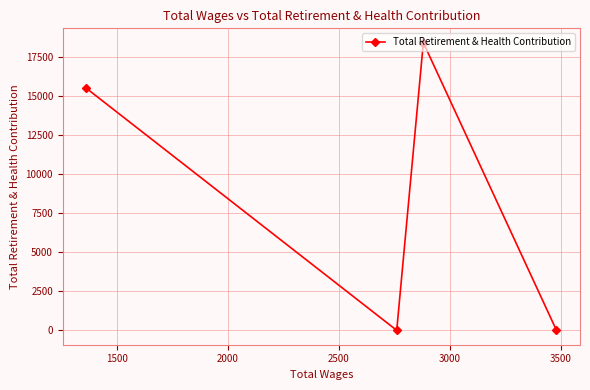

How many lines are shown in the chart?

1